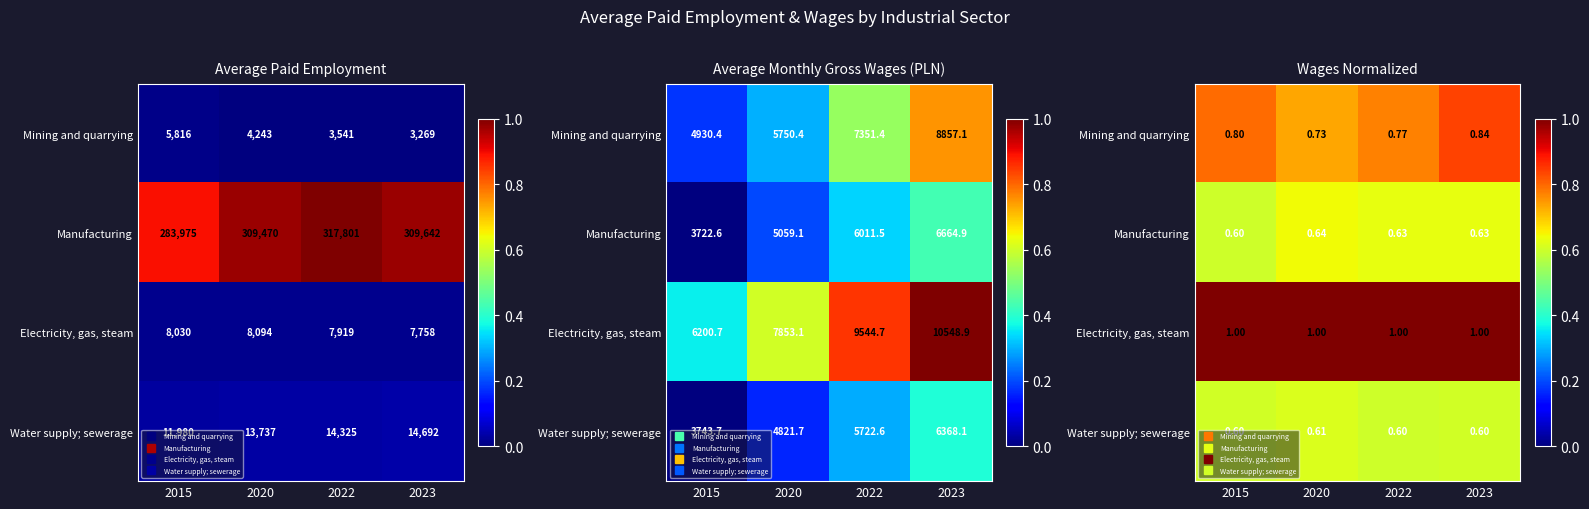

At which category is the sum across all series the highest?

2023